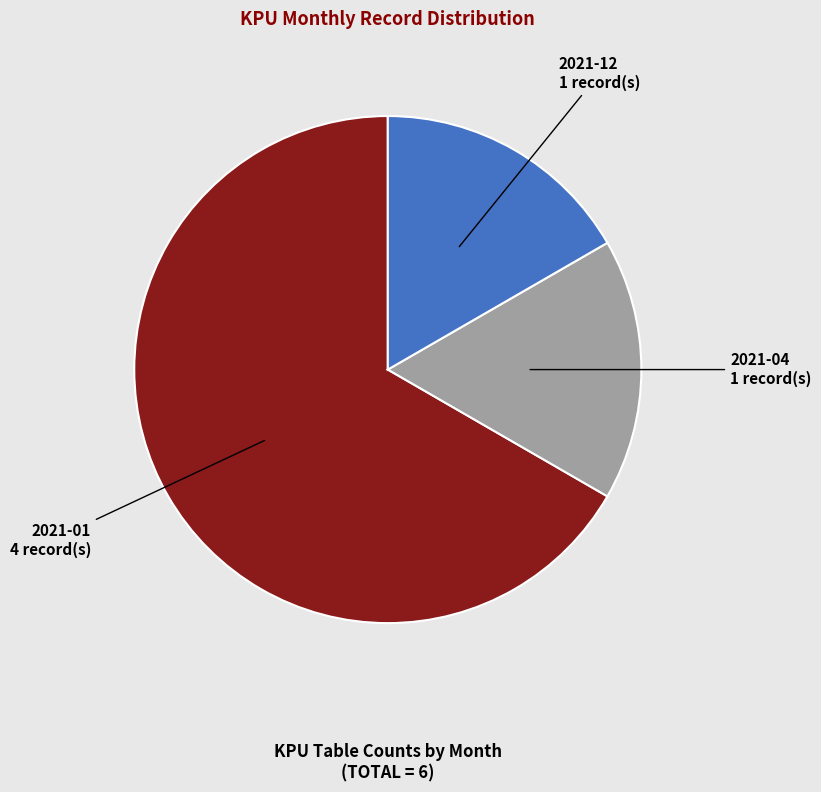

Is there any slice that represents more than half of the pie?

Yes